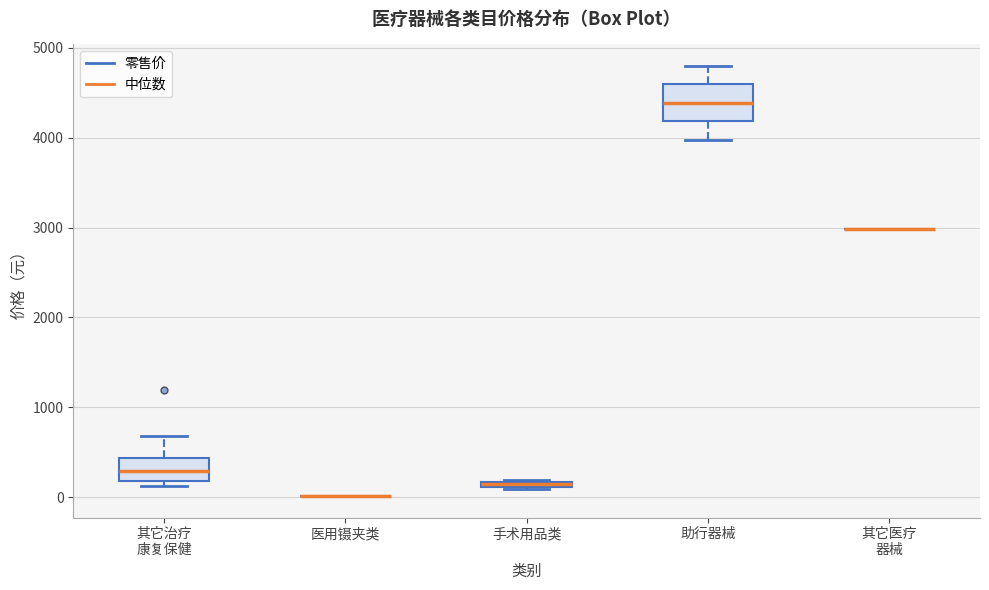

Which box is the tallest, from its lower edge to its upper edge?

助行器械